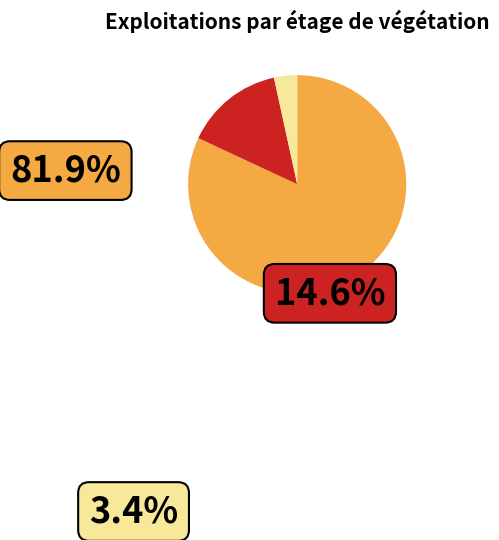

What is the change in value from montagnard inférieur et supérieur to subalpin?

-3192